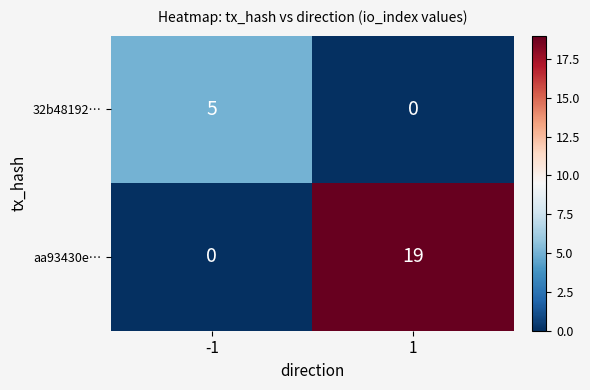

What is the sum of all 32b48192… values?

5